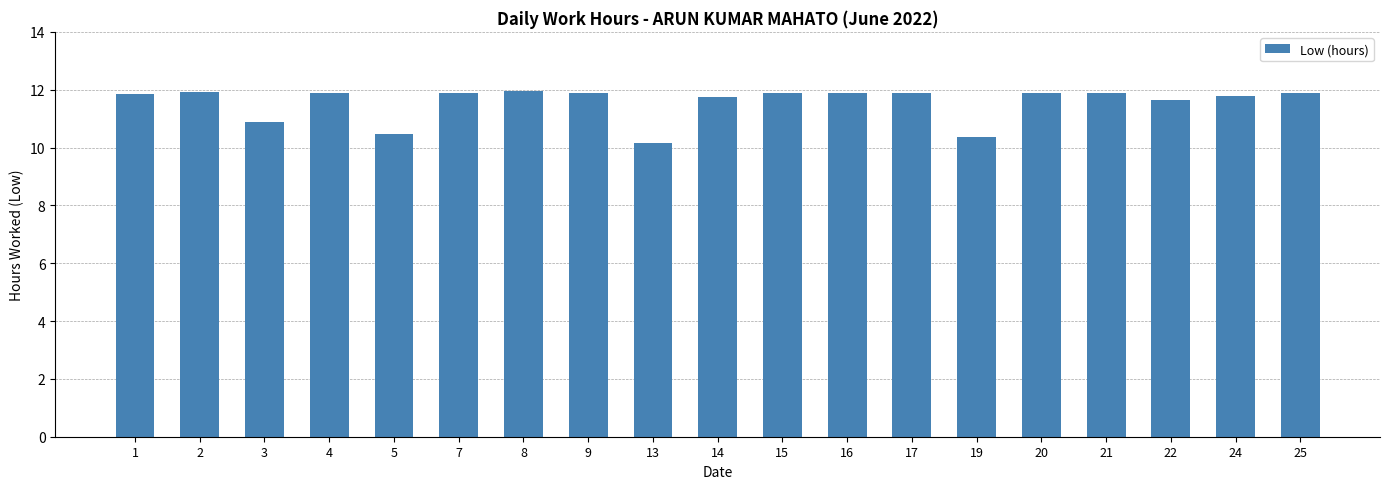

Is it true that the value at 14 is 11.7?

True